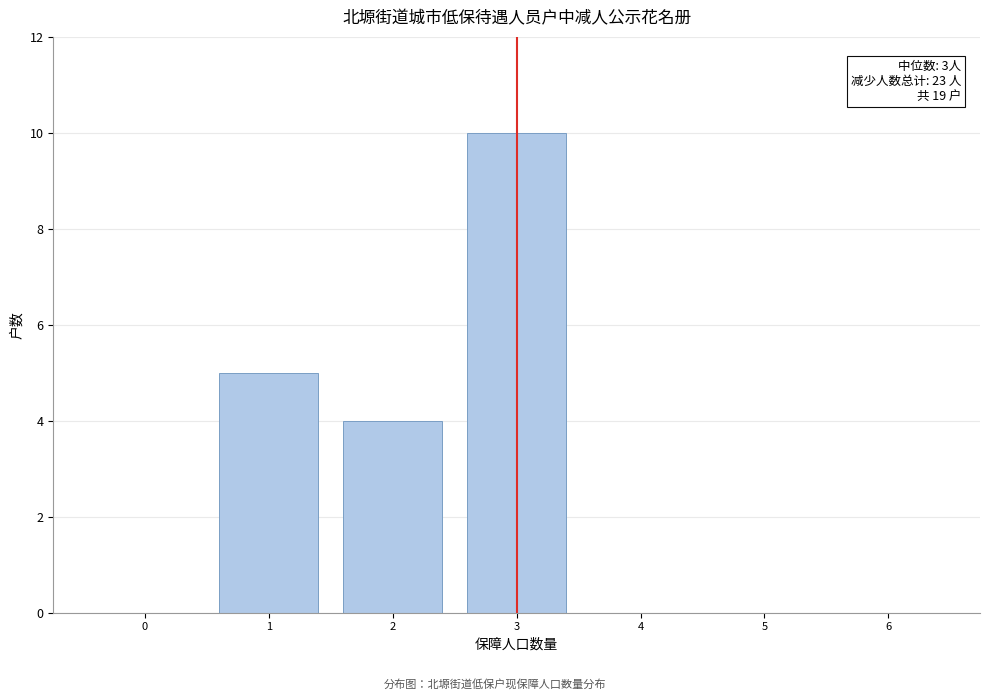

Reading left to right, transcribe all the data shown in this chart.

0=0	1=5	2=4	3=10	4=0	5=0	6=0